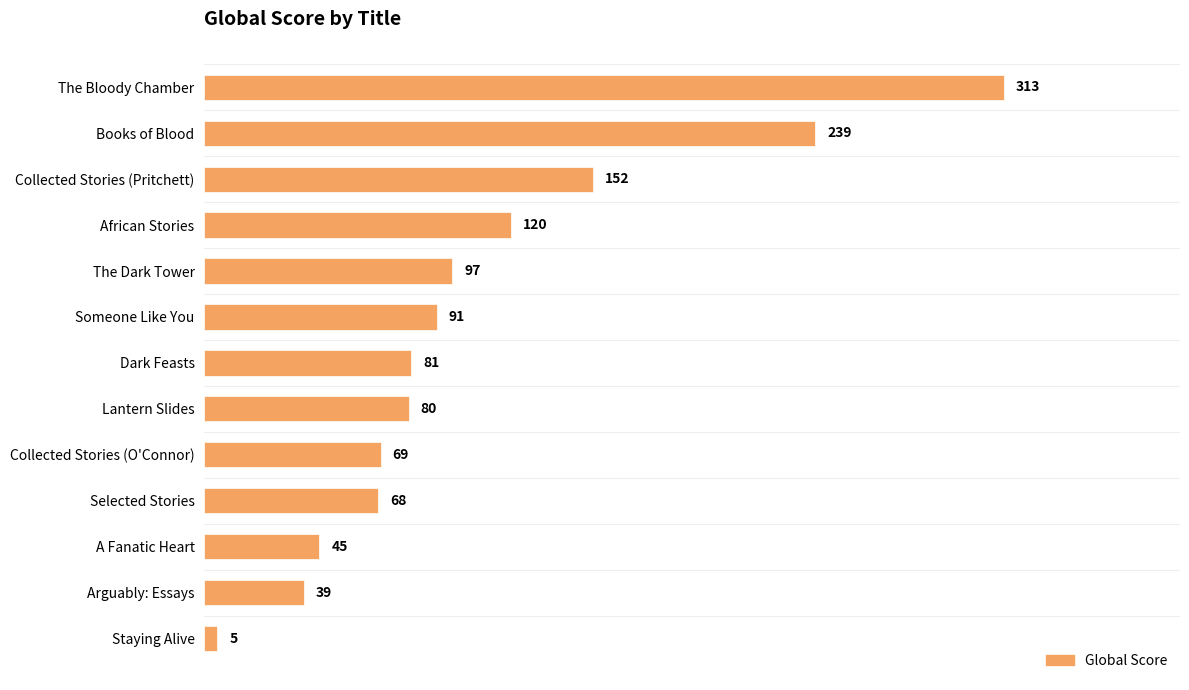

What is the value of the 2nd bar from the top?

239